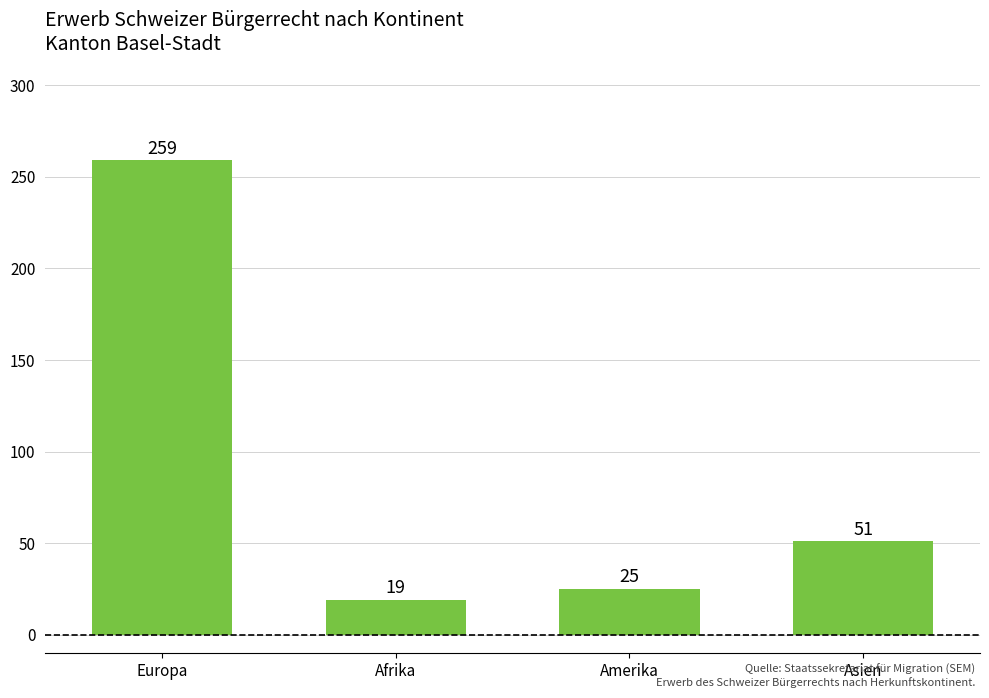

Reading left to right, list all the values displayed in this chart.

259	19	25	51